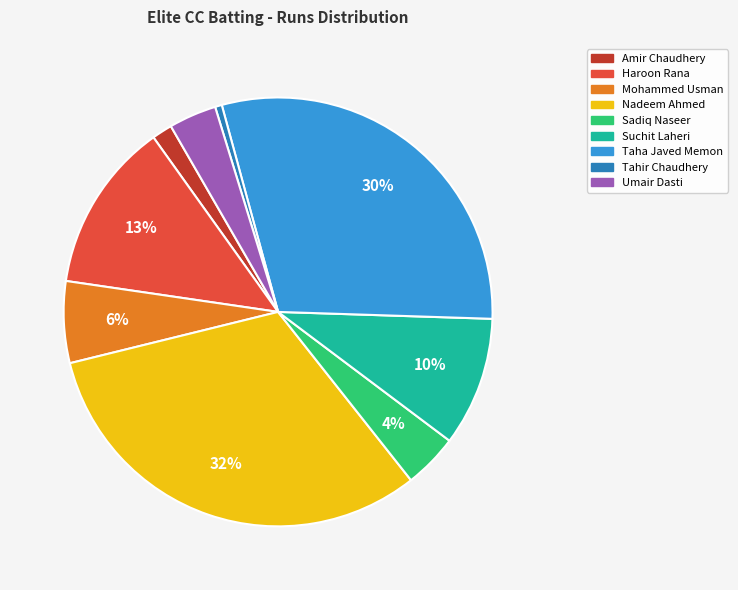

To the nearest percent, what is the average slice percentage?

11%